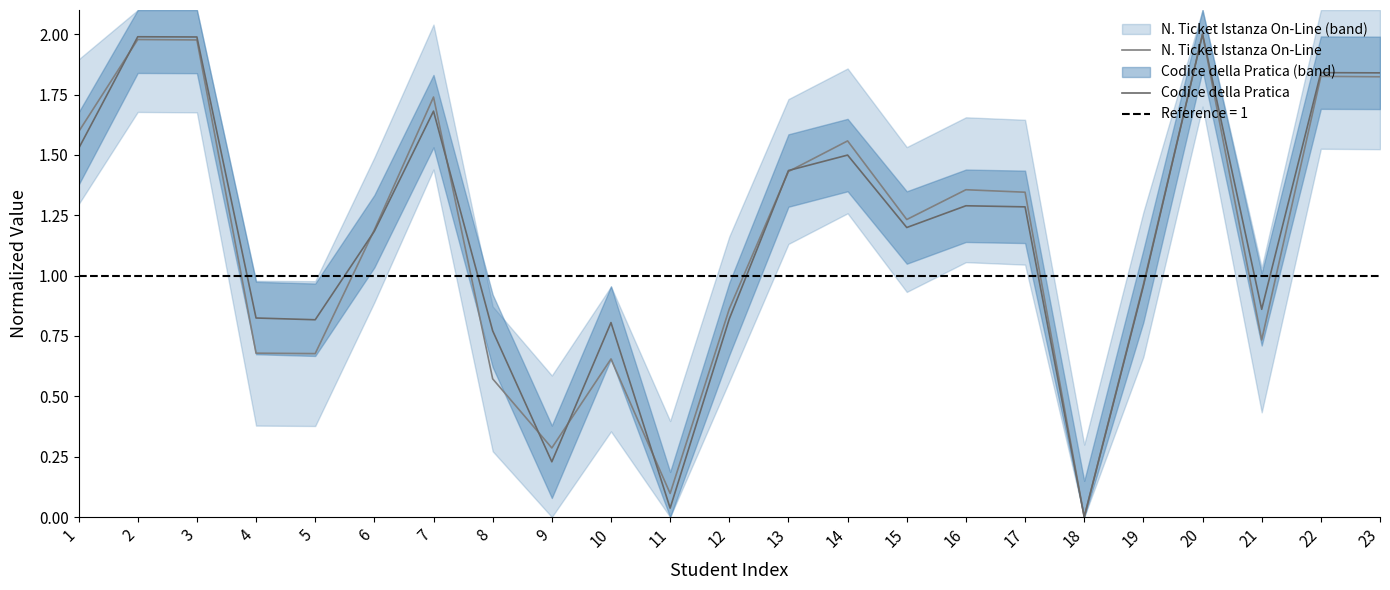

Read the N. Ticket Istanza On-Line value at 7.

1.7